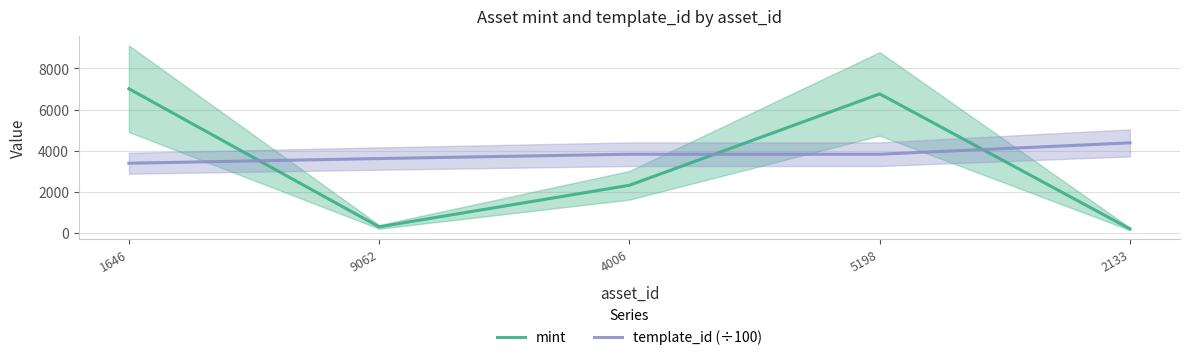

Which series has the widest spread of values?

mint